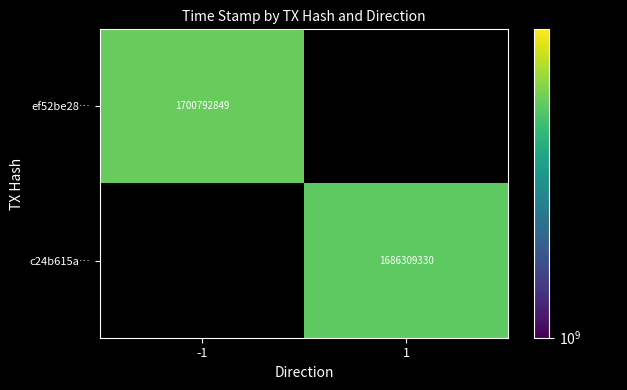

Which has a higher value, 1 or -1?

-1